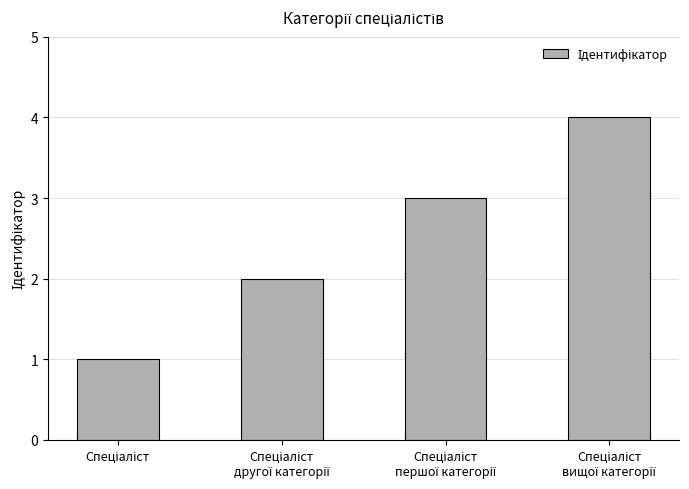

How many data points does each series have?

4